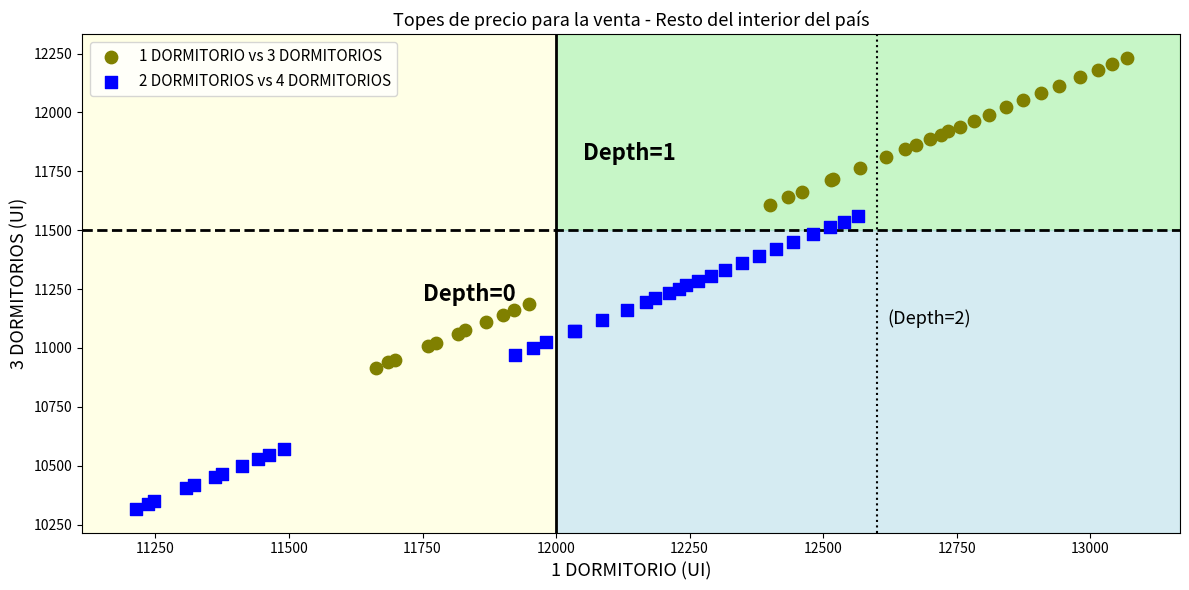

What are all the series names shown in the legend?

1 DORMITORIO vs 3 DORMITORIOS, 2 DORMITORIOS vs 4 DORMITORIOS